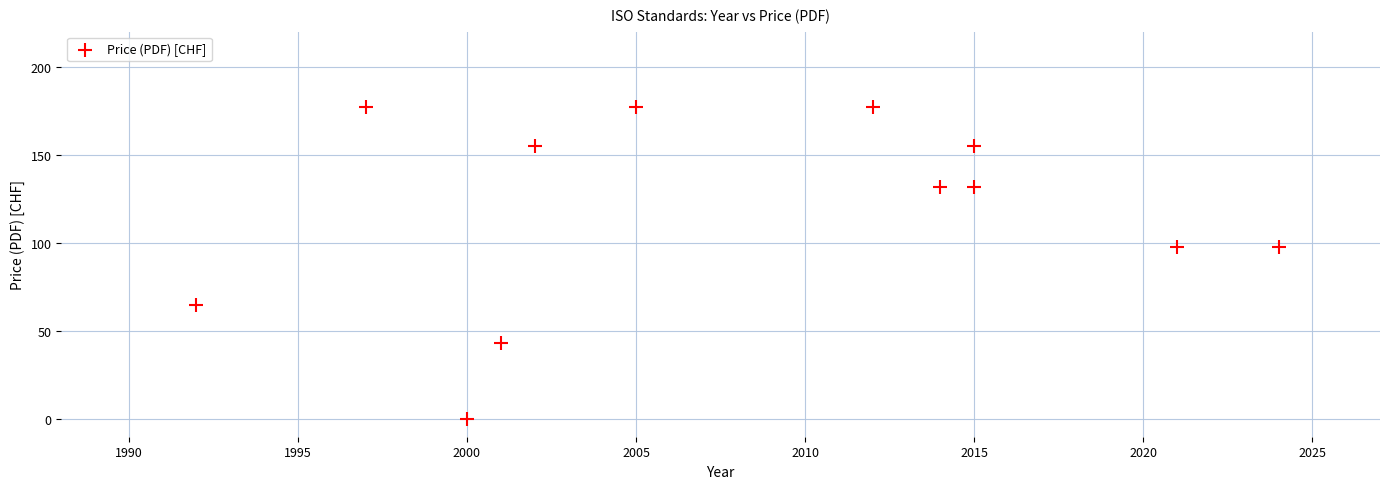

What is the average X value?

2008